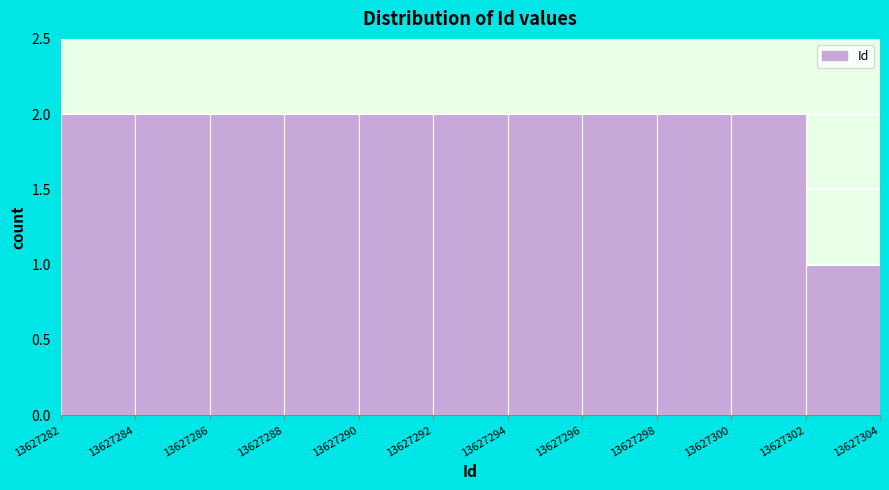

What is the height of the bar covering 13627292 to 13627294 on the x-axis? The values are not printed on the chart, so give them approximately, as read against the axis.

2